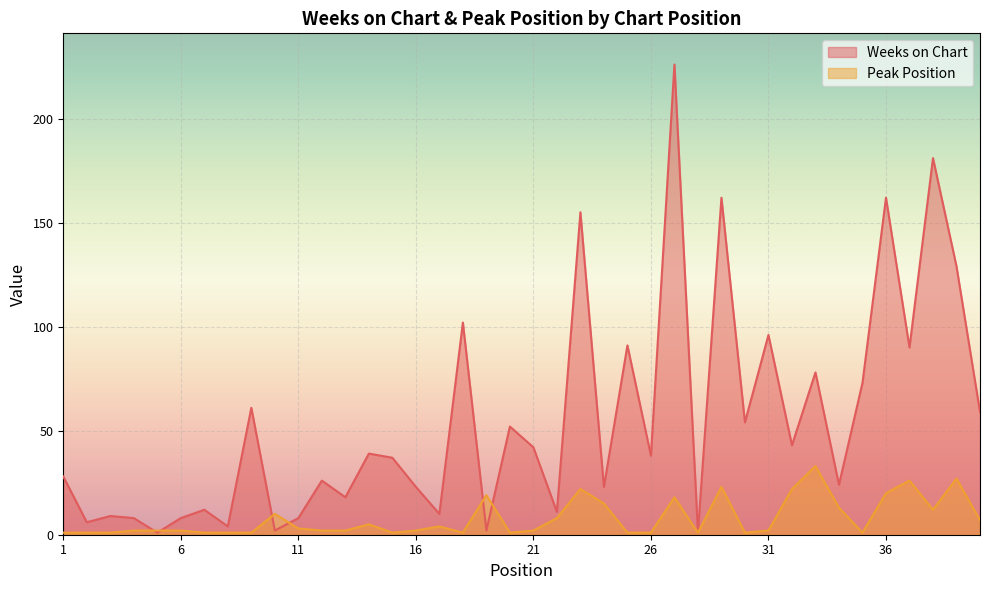

What are all the series names shown in the legend?

Weeks on Chart, Peak Position